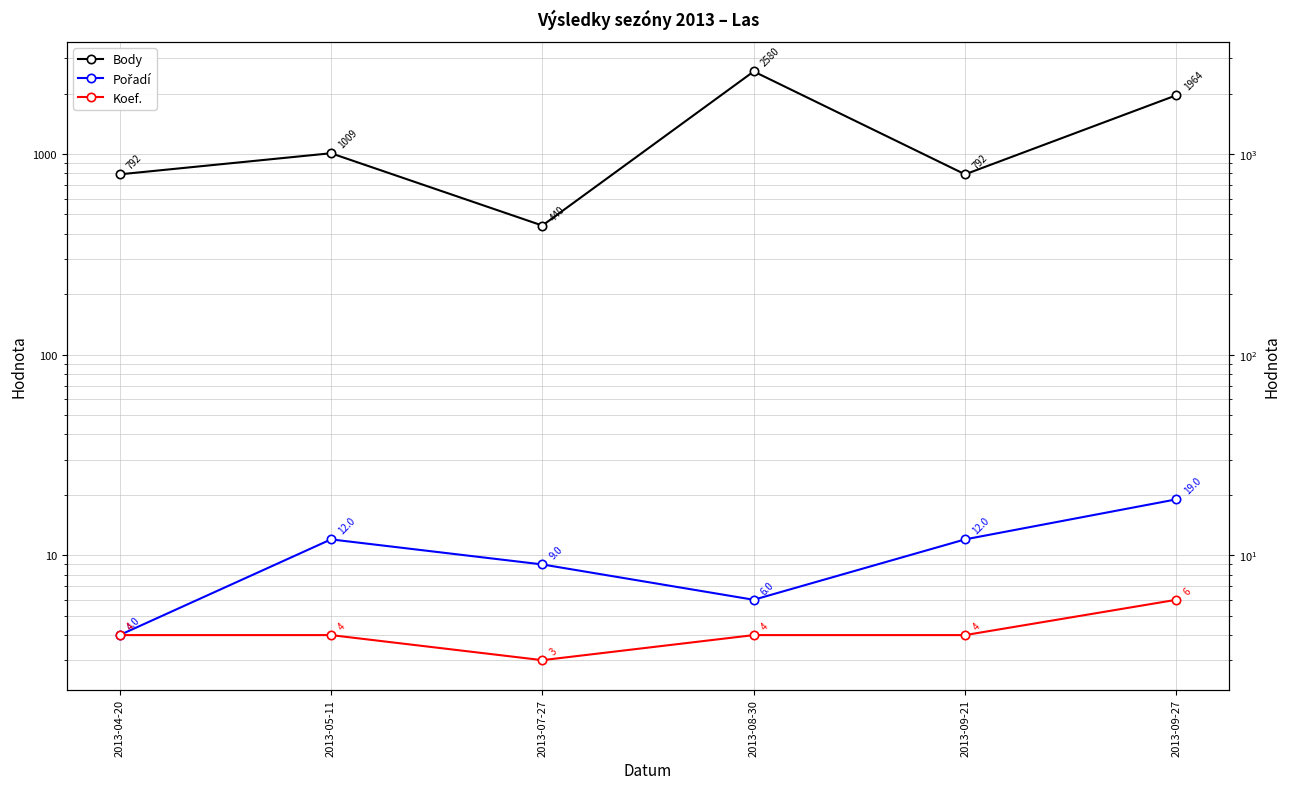

What is the total value across all series at 2013-09-27?

1989